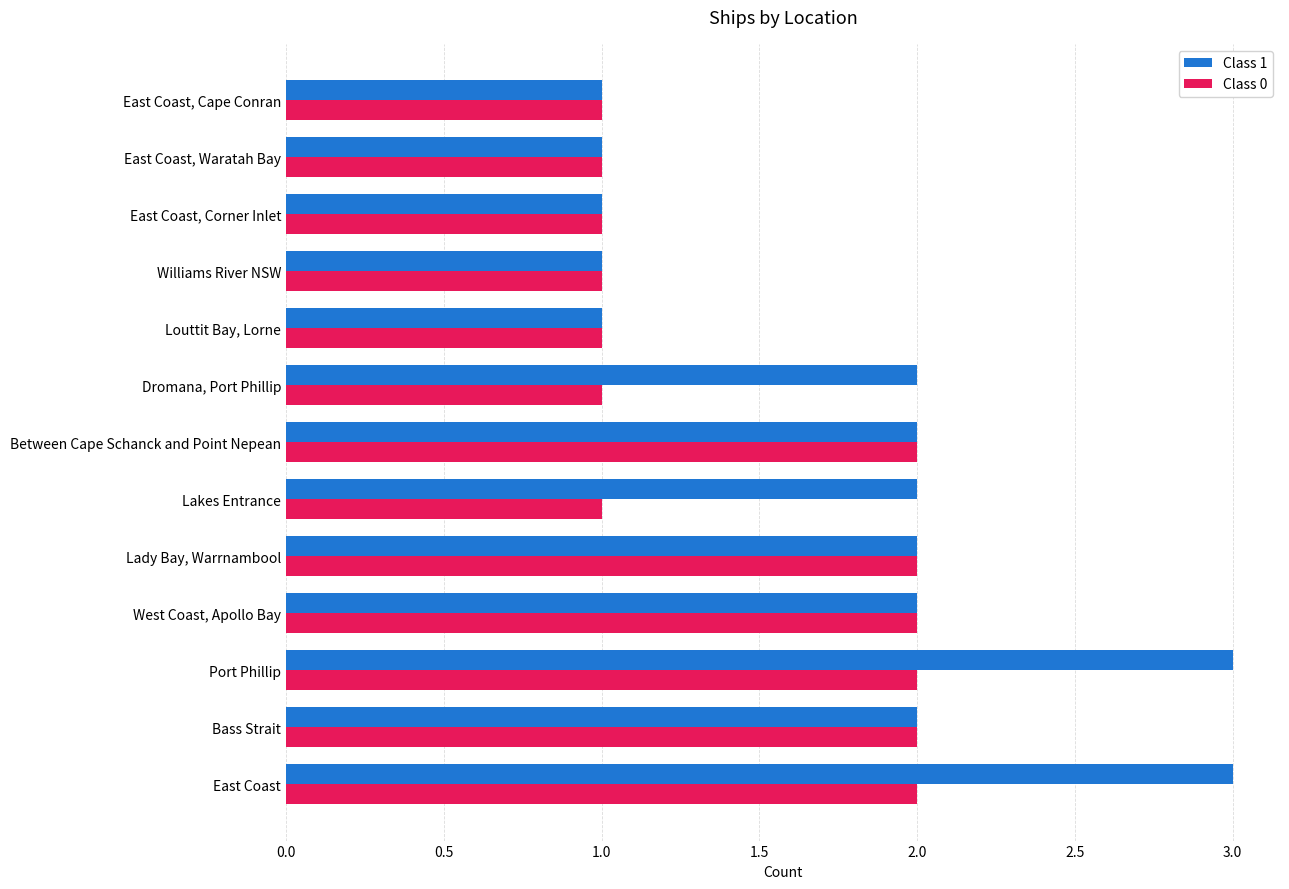

Count the Class 1 values in the range 1 to 2.

11